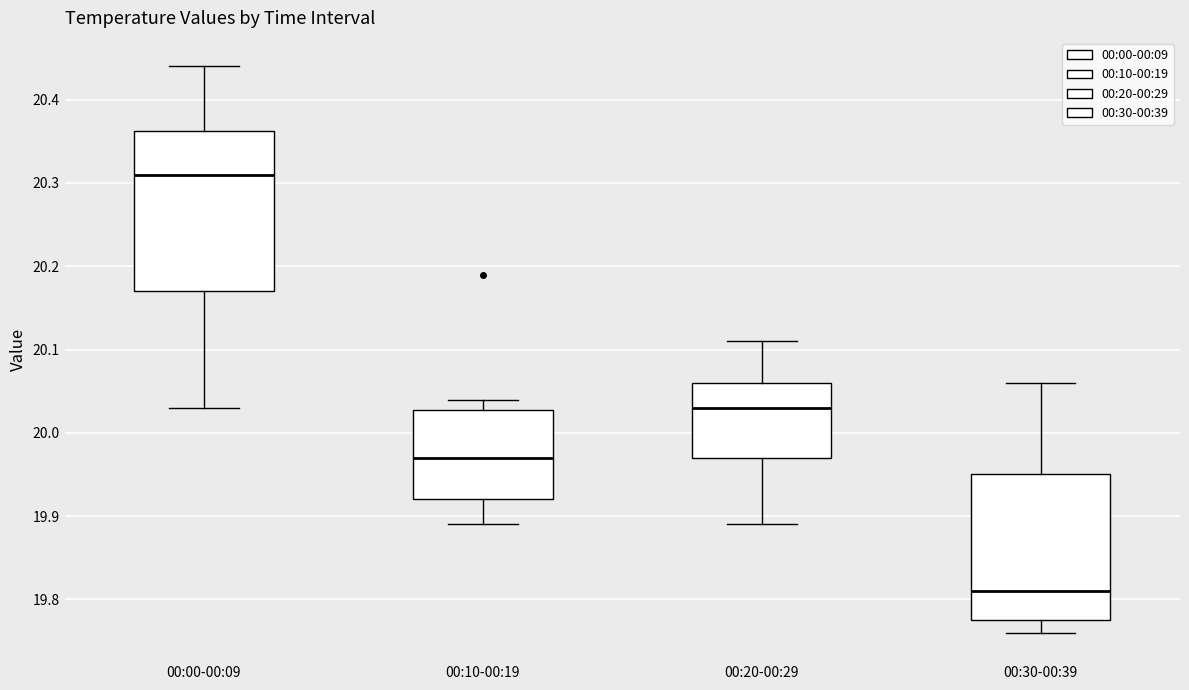

Which box is the tallest, from its lower edge to its upper edge?

00:00-00:09